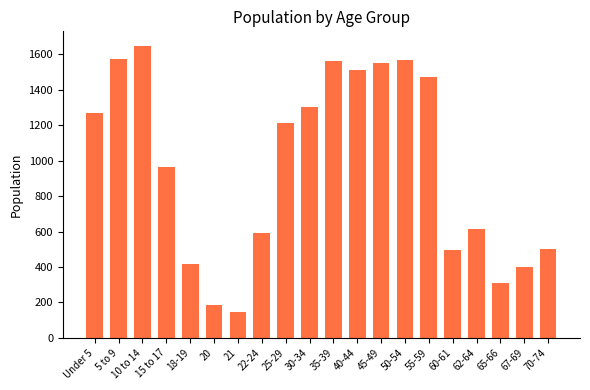

What is the difference between the values at 65-66 and 50-54?

1260